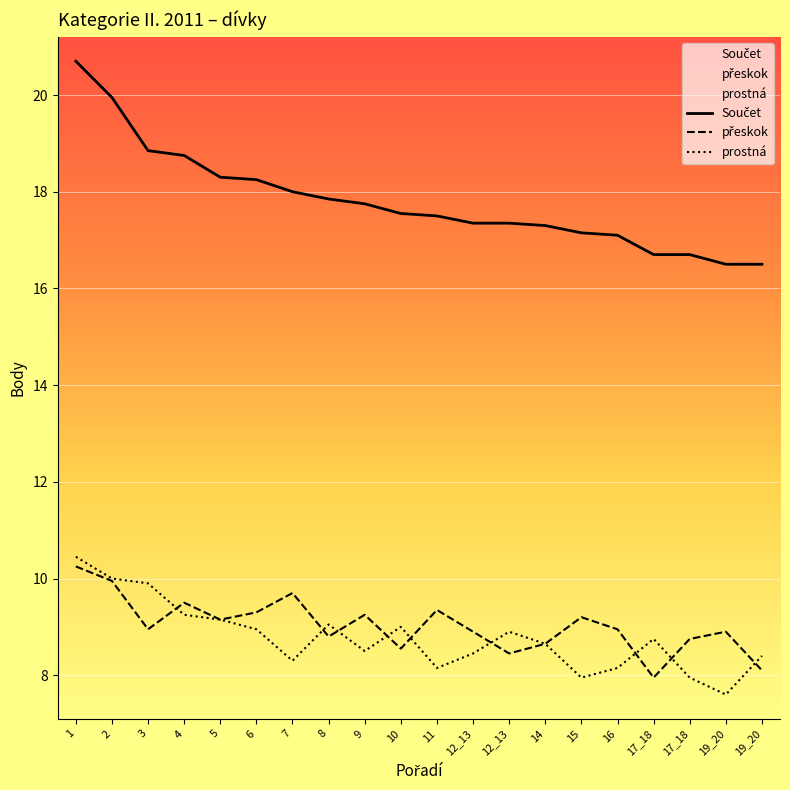

What is the approximate value of Součet at 2?

19.9